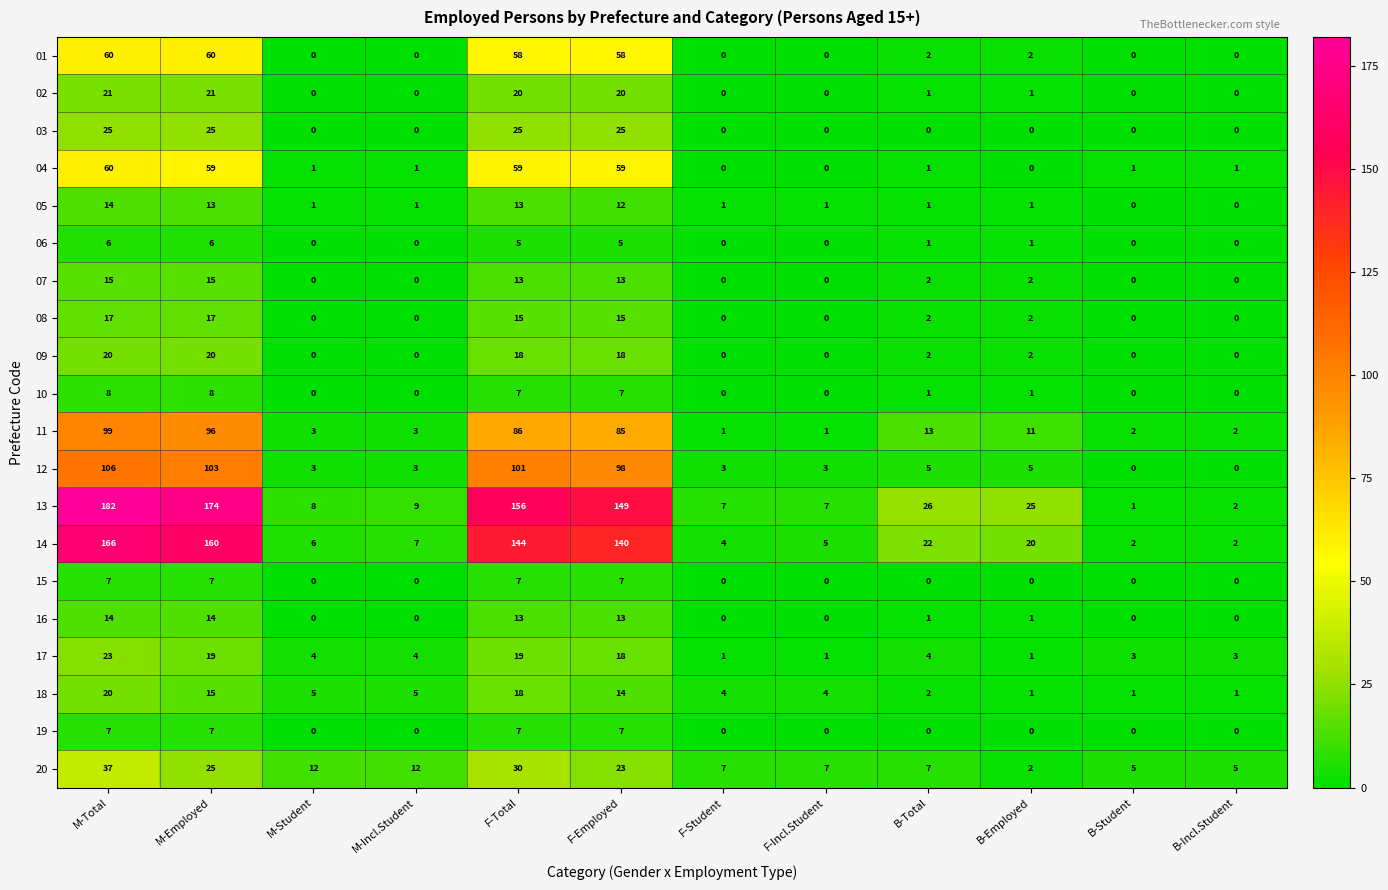

What is the greatest value displayed?

182